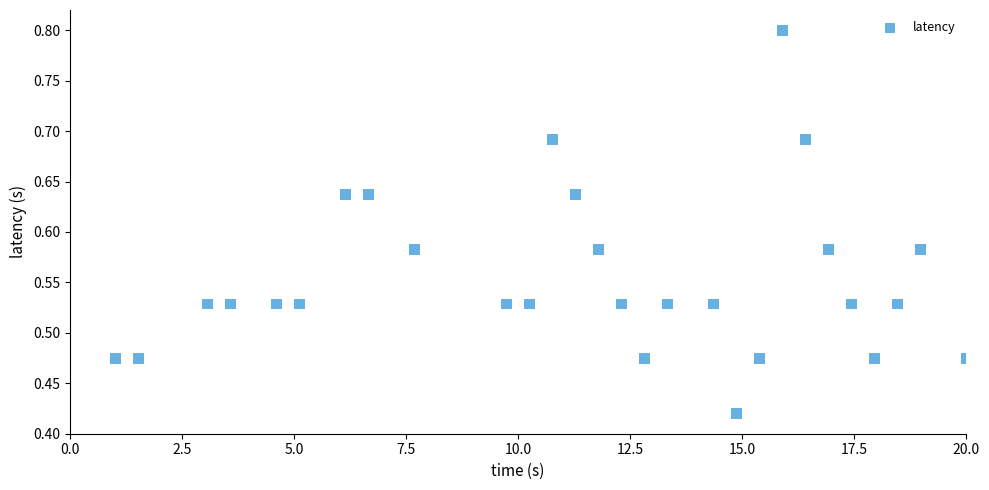

What is the range of X values (max minus min)?

19.0